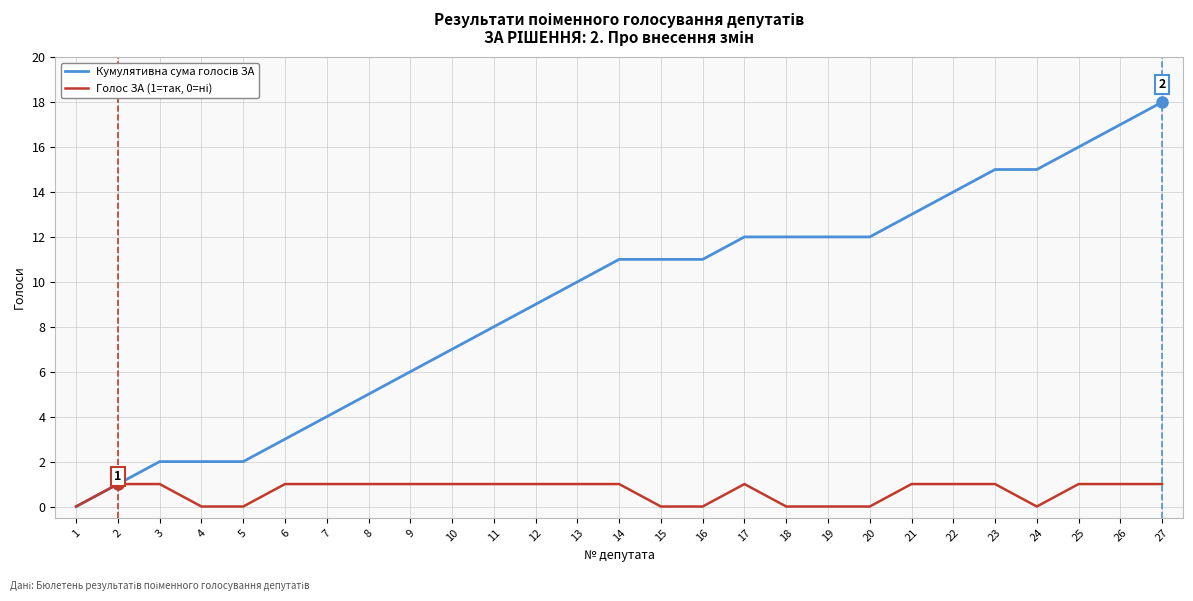

What is the total value across all series at 26?

18